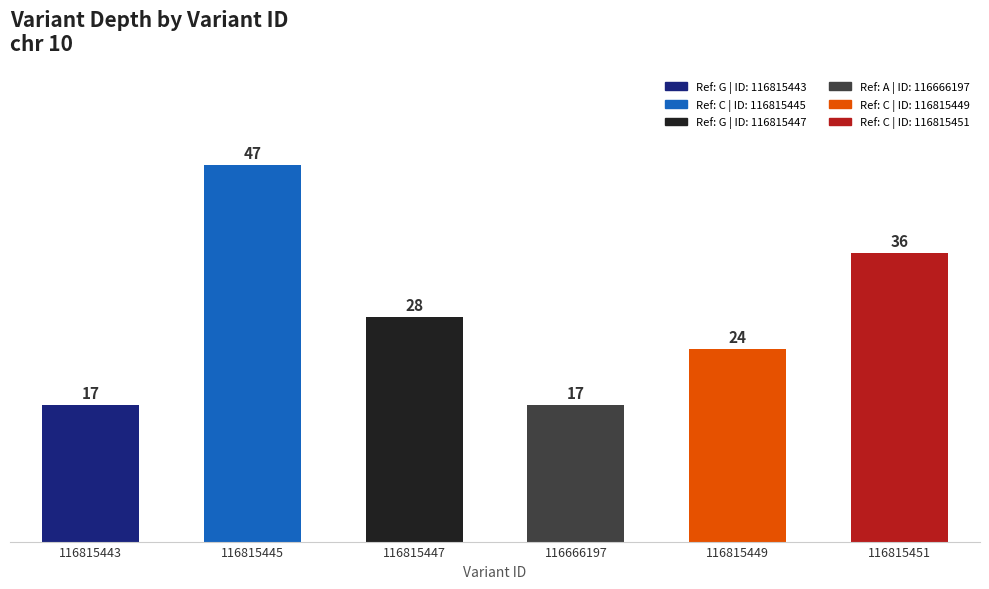

Does the chart contain stacked bars?

No